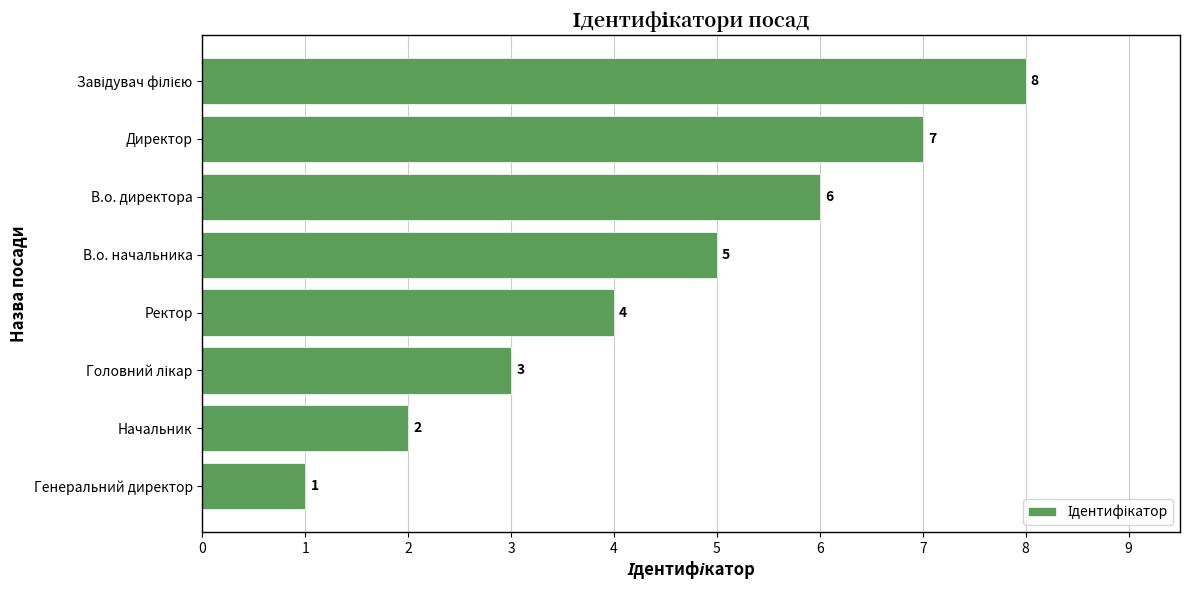

Count the number of categories in the chart.

8